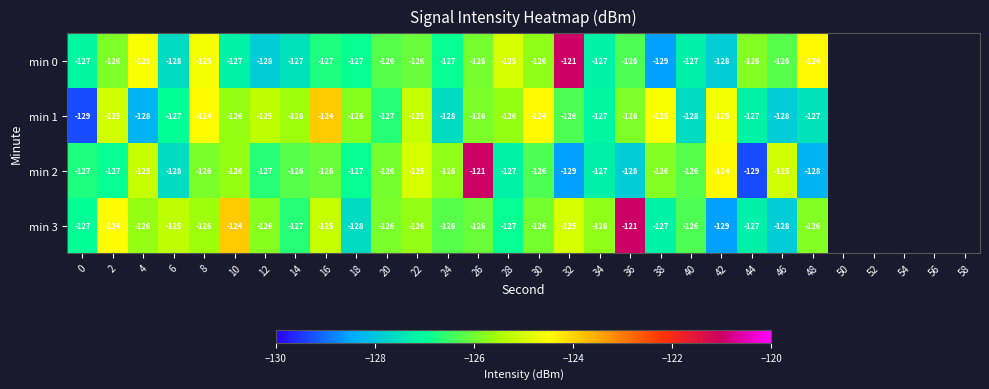

Is the value of min 0 at 8 greater than the value of min 2 at 12?

Yes